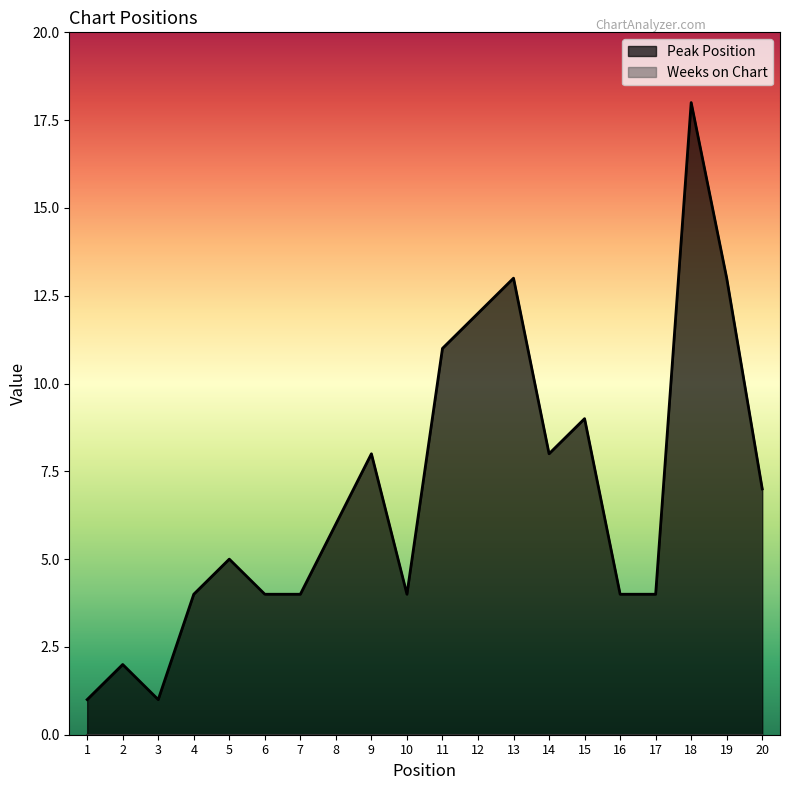

Where is the first local maximum?

2